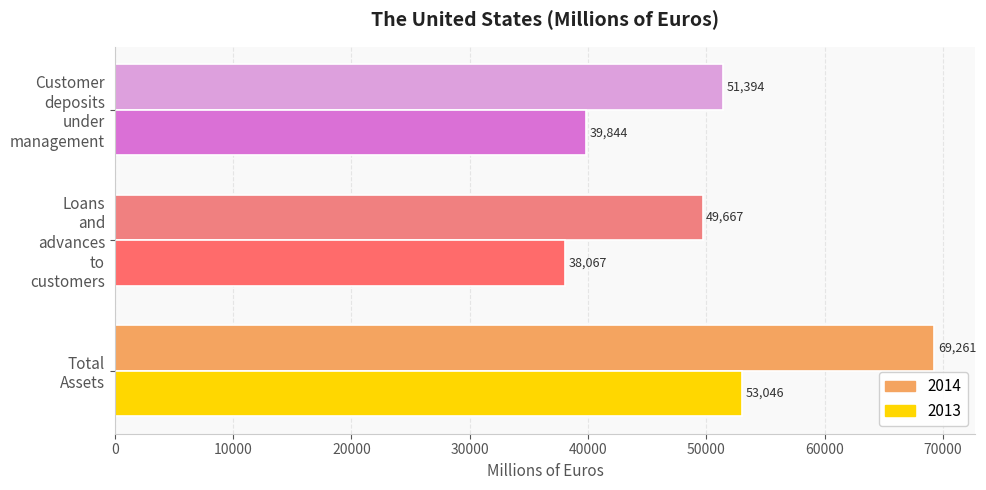

Which series has the widest spread of values?

2014